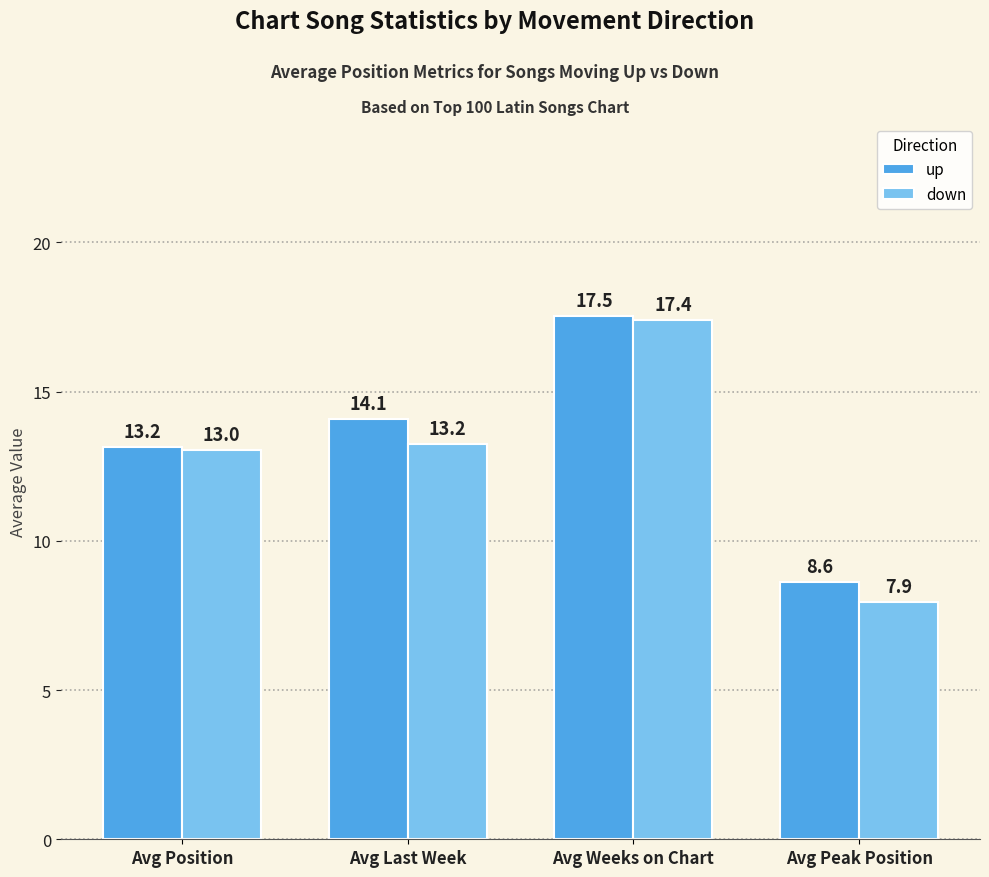

Reading left to right, list all the values displayed in this chart.

up: Avg Position=13.2	Avg Last Week=14.1	Avg Weeks on Chart=17.5	Avg Peak Position=8.6
down: Avg Position=13.0	Avg Last Week=13.2	Avg Weeks on Chart=17.4	Avg Peak Position=7.9